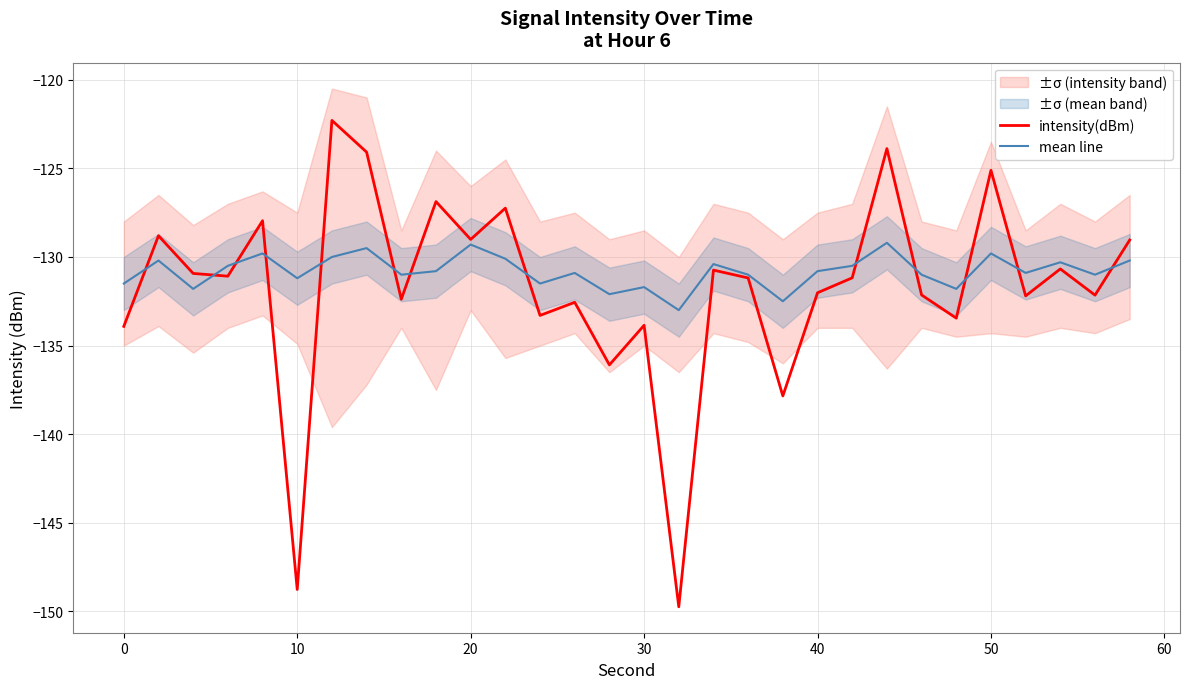

Rank the series by their average value, from lowest to highest.

intensity(dBm), mean line